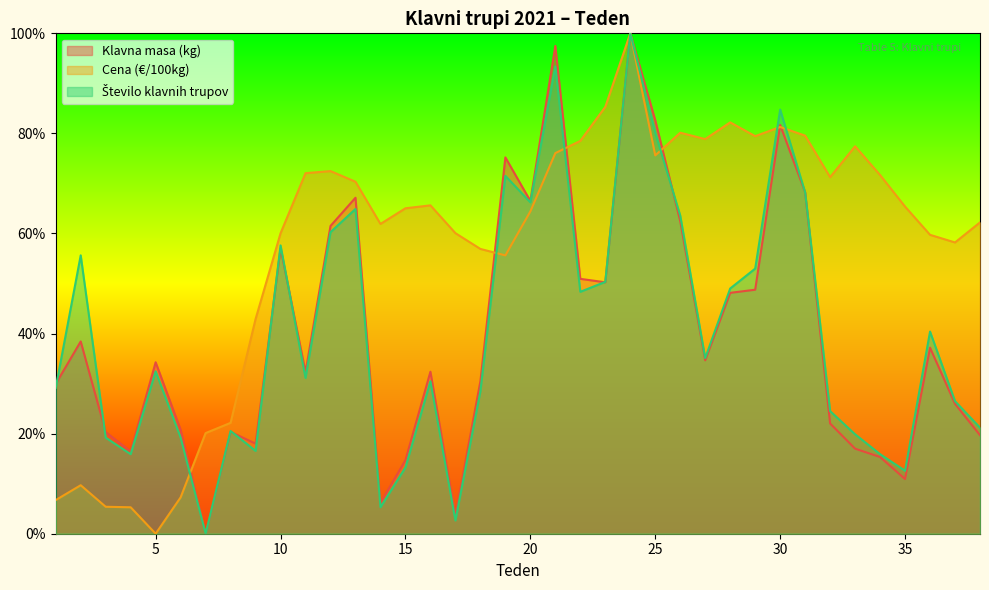

The value of Klavna masa (kg) at 14 is 0.1. True or false?

False